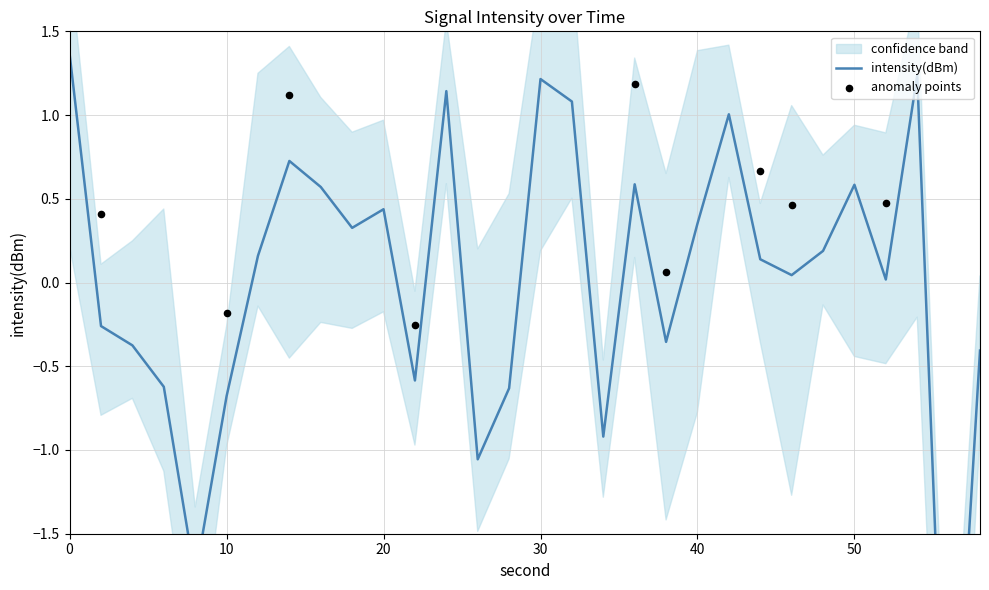

What is the change in value from 2 to 12?

+0.4